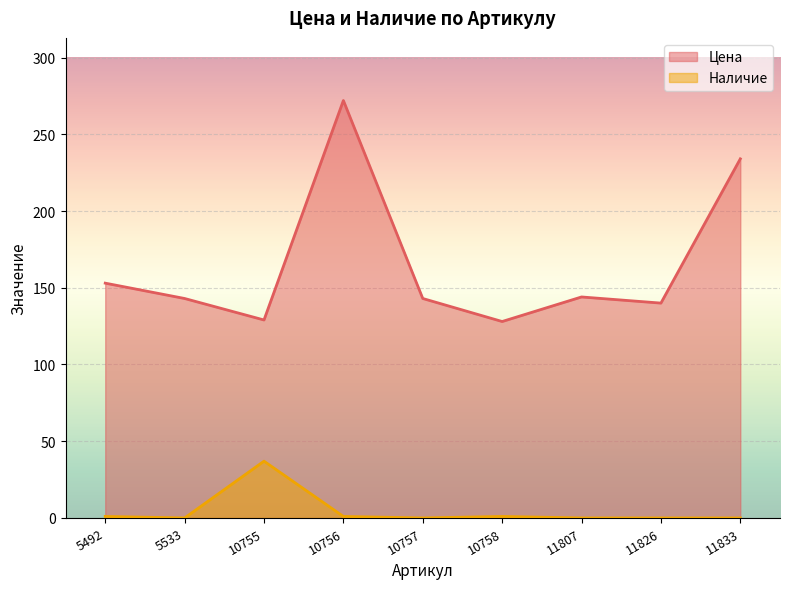

Between 10756 and 10758, which series saw the biggest shift?

Цена